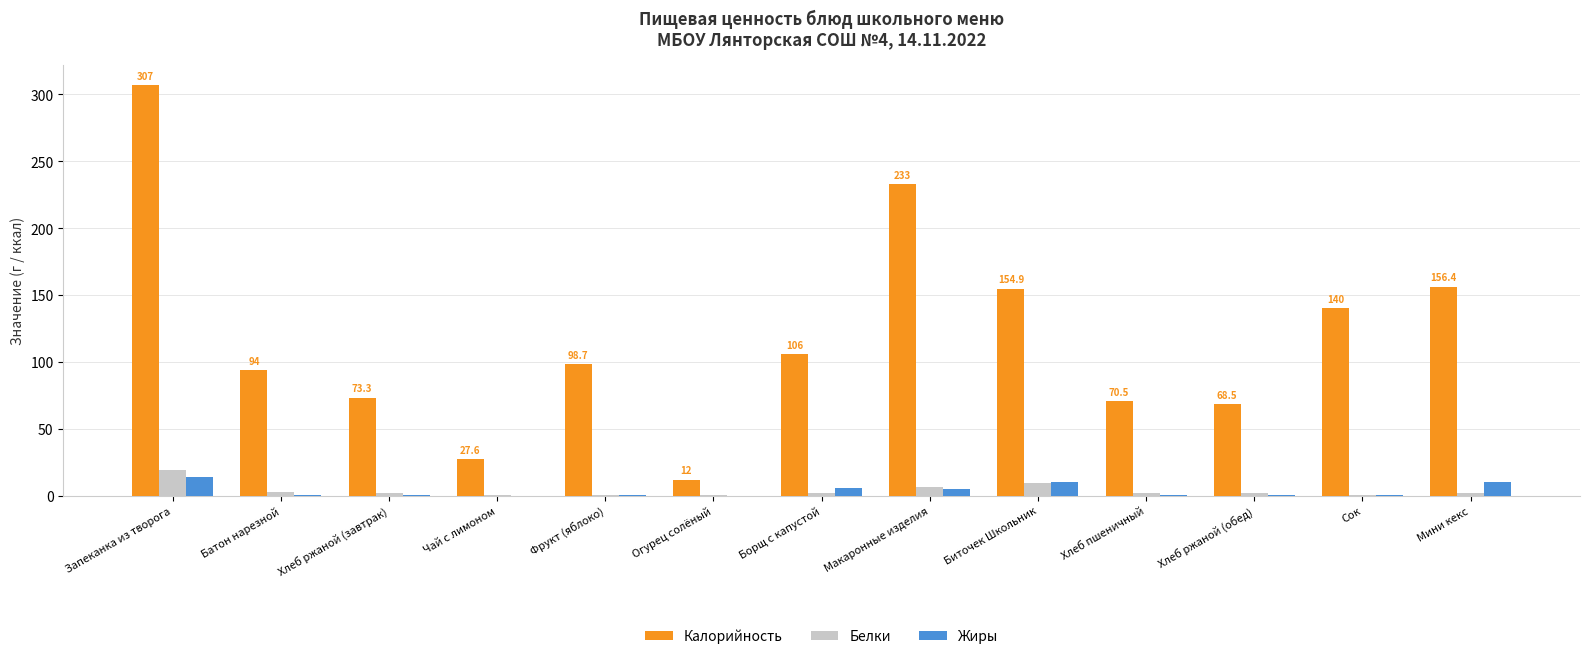

Are the bars horizontal?

No